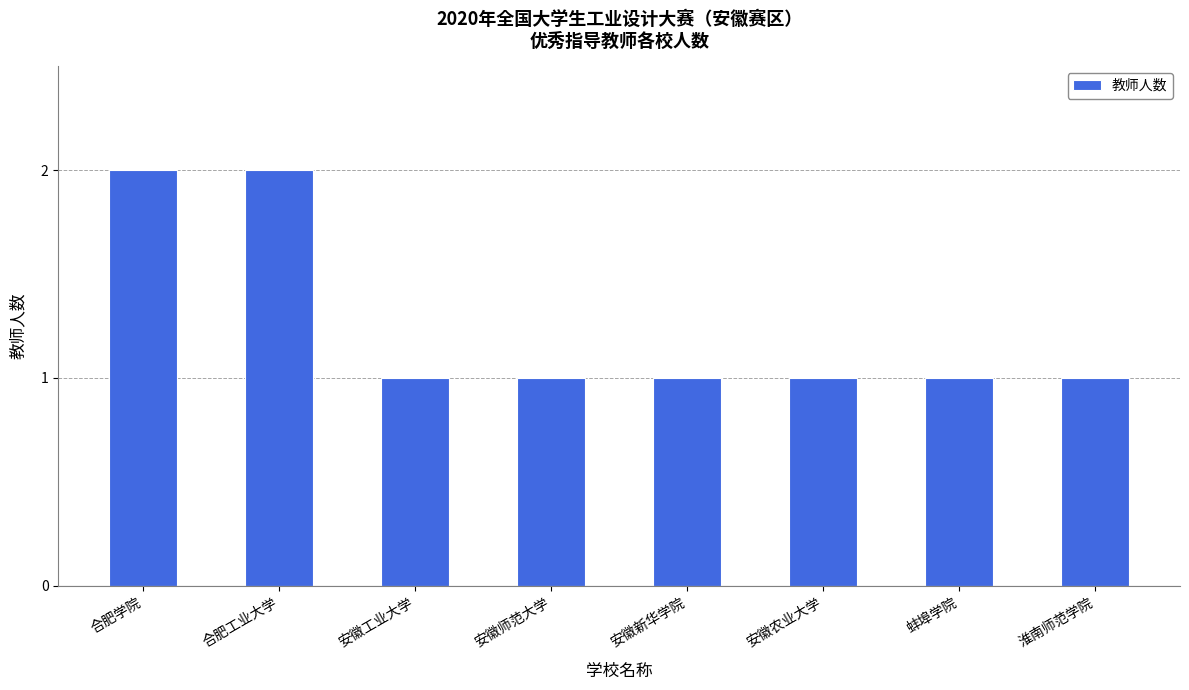

What is the label of the 8th bar from the left?

淮南师范学院